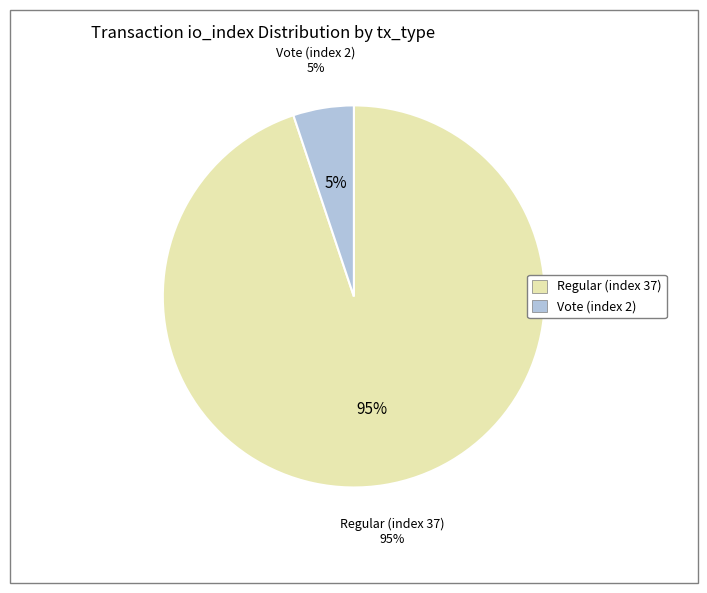

Do Regular (index 37) and Vote (index 2) together represent more than half of the pie?

Yes